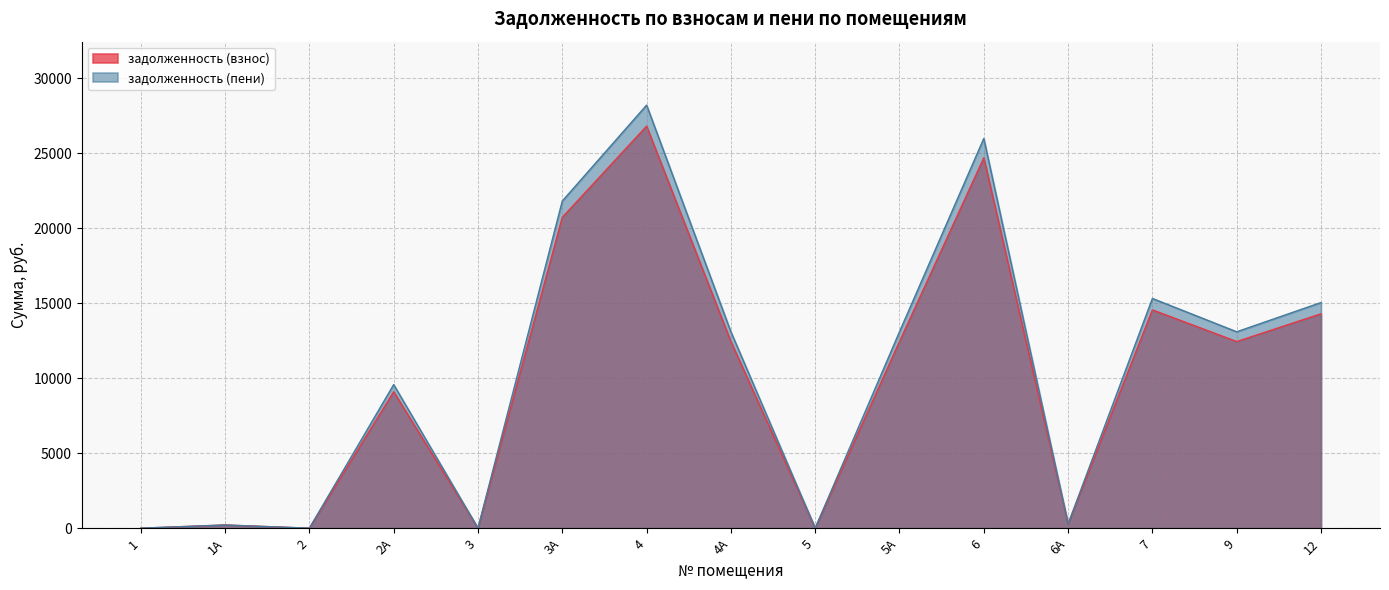

Reading left to right, extract all data points from this chart.

задолженность (взнос): 0.0	212.3	0.0	9095.5	0.0	20724.8	26799.4	12441.4	0.0	12441.4	24687.8	277.9	14552.9	12441.4	14293.0
задолженность (пени): 0.0	212.2	0.0	9571.8	0.0	21810.1	28202.7	13092.8	0.0	13092.8	25980.6	277.4	15314.9	13092.8	15041.4